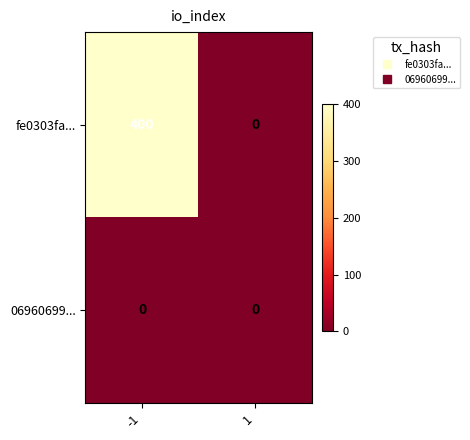

Which series has the largest total across all categories?

fe0303fa...